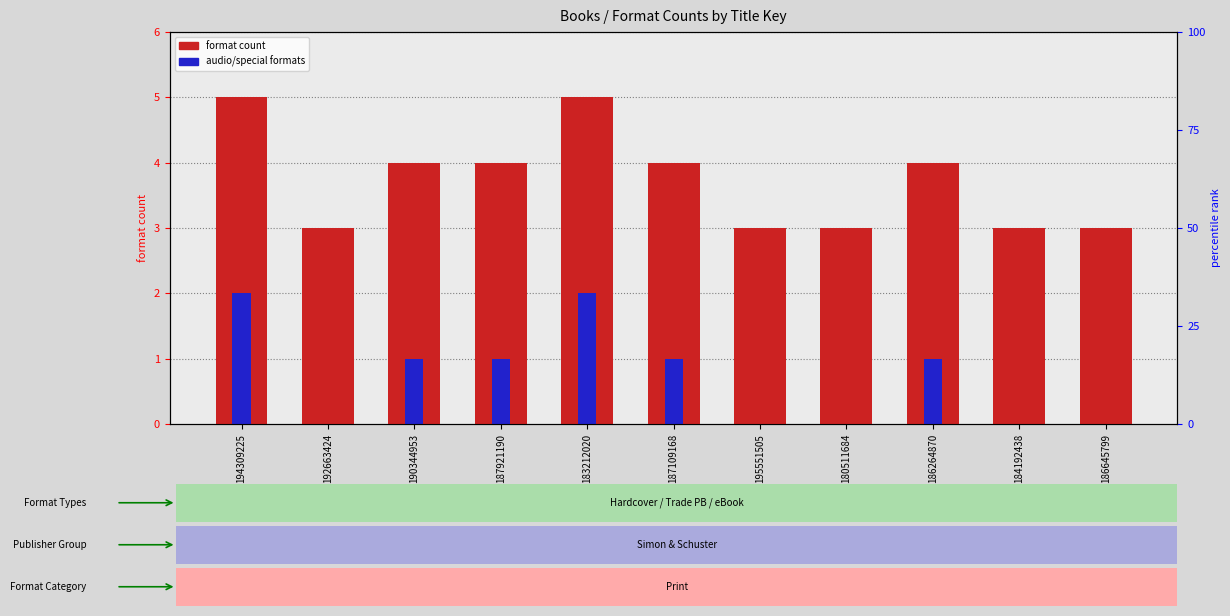

At which category is the sum across all series the highest?

194309225